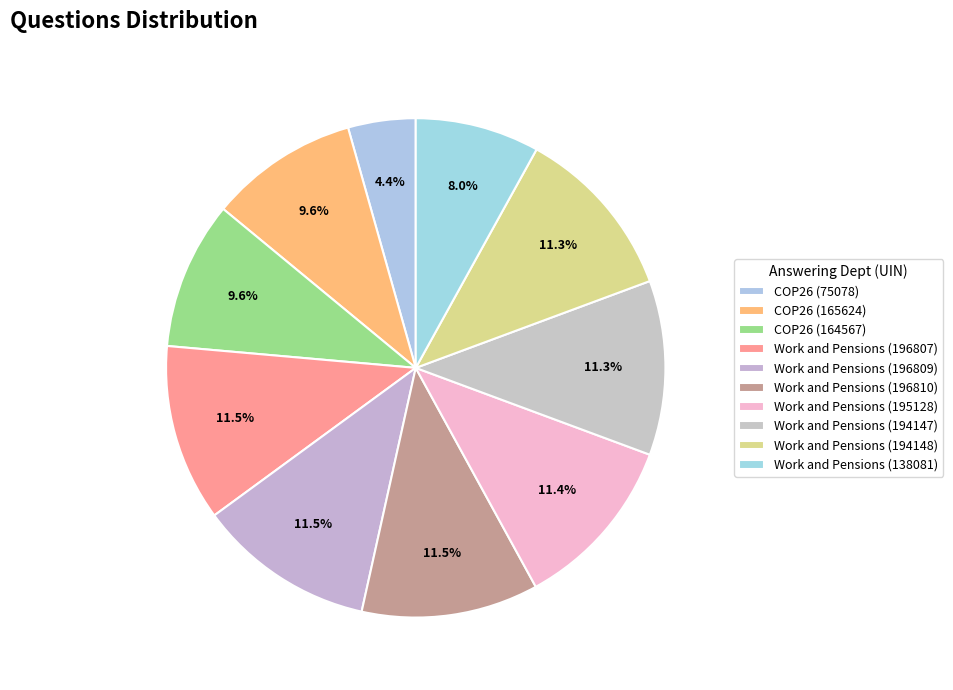

How many segments does this pie chart have?

10